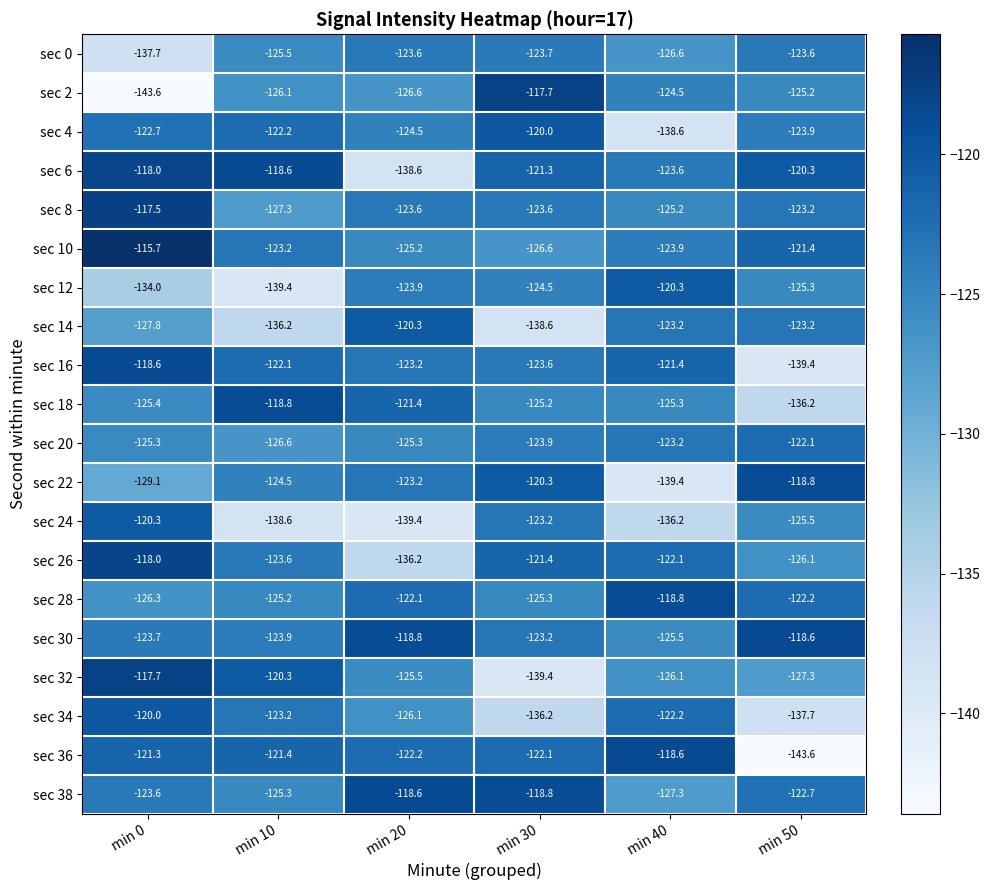

What is the greatest value displayed?

-115.7